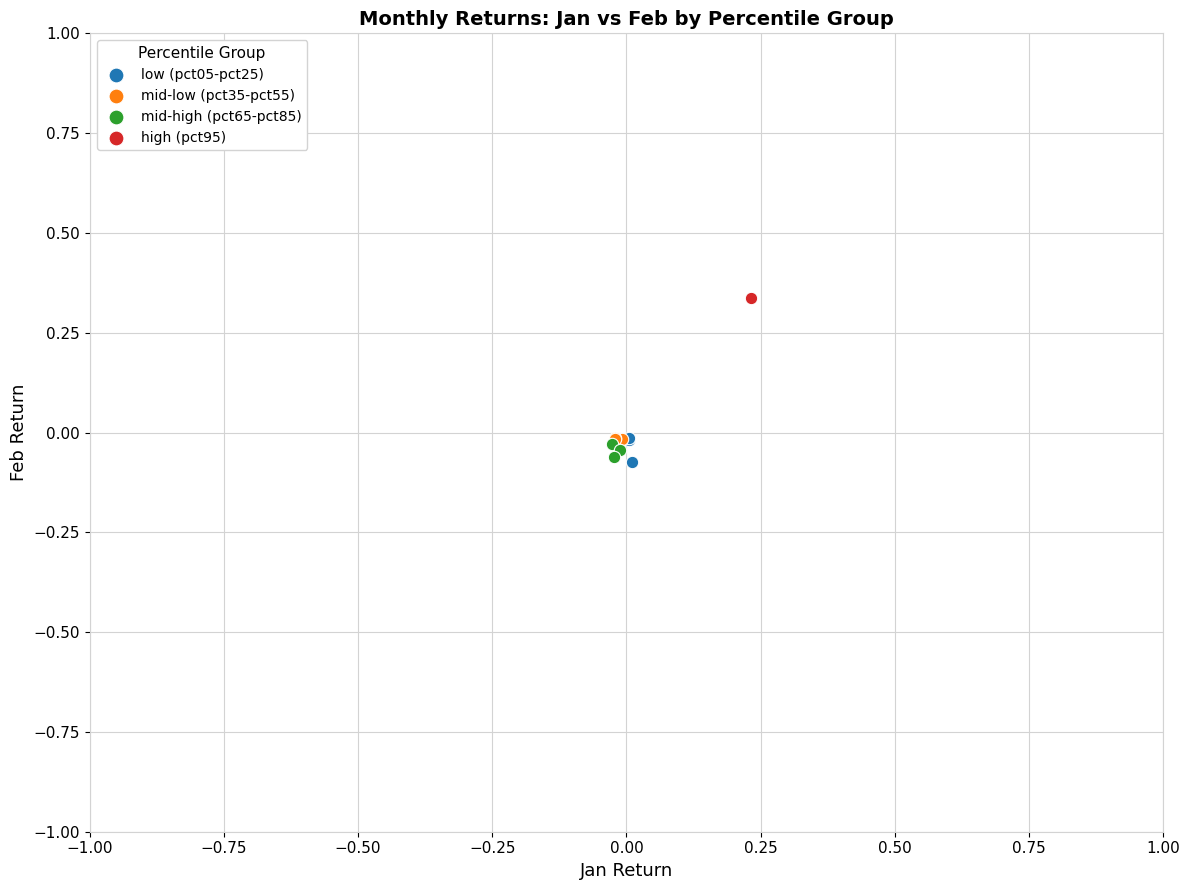

What are all the series names shown in the legend?

low (pct05-pct25), mid-low (pct35-pct55), mid-high (pct65-pct85), high (pct95)